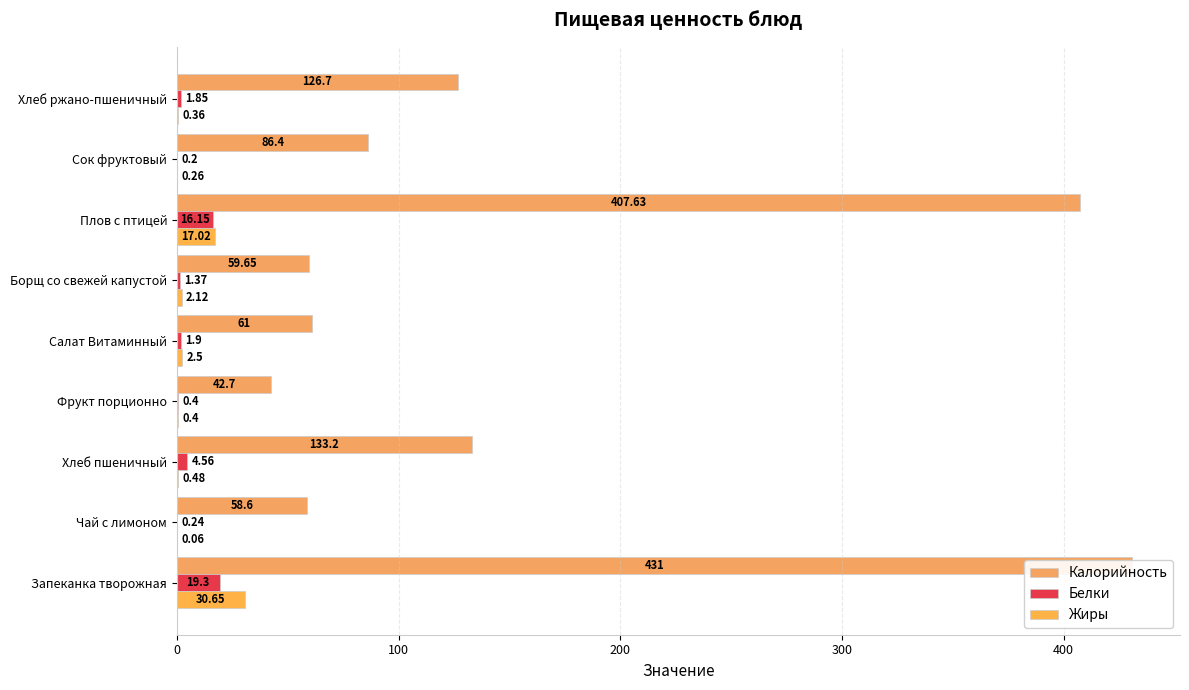

Reading left to right, what are all the values shown in this chart?

Калорийность: 431.0	58.6	133.2	42.7	61.0	59.6	407.6	86.4	126.7
Белки: 19.3	0.2	4.6	0.4	1.9	1.4	16.1	0.2	1.9
Жиры: 30.6	0.1	0.5	0.4	2.5	2.1	17.0	0.3	0.4